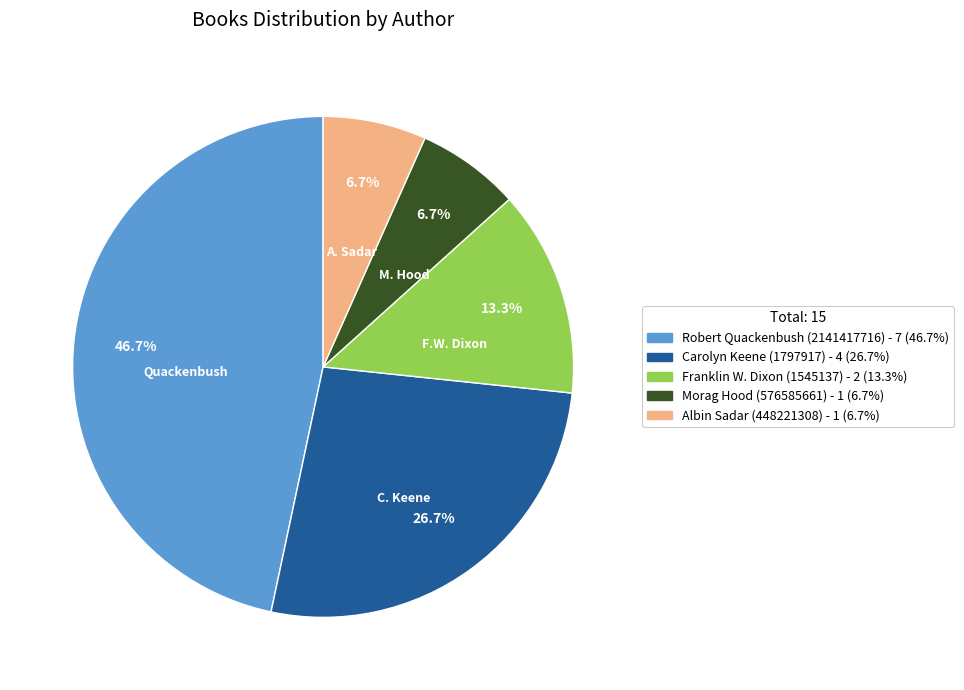

What portion of the pie excludes Robert Quackenbush (2141417716)?

53.3%